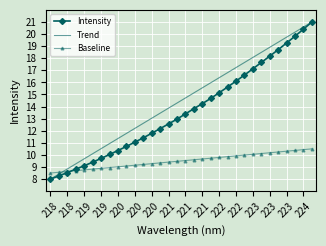

Which series has the largest total across all categories?

Trend